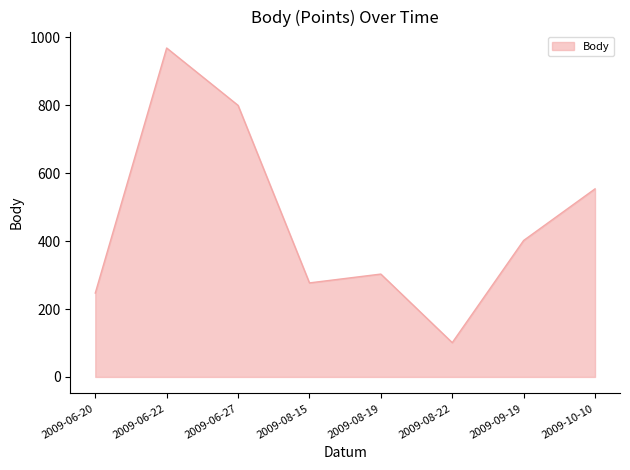

Reading left to right, extract all data points from this chart.

247	969	800	277	303	101	402	554